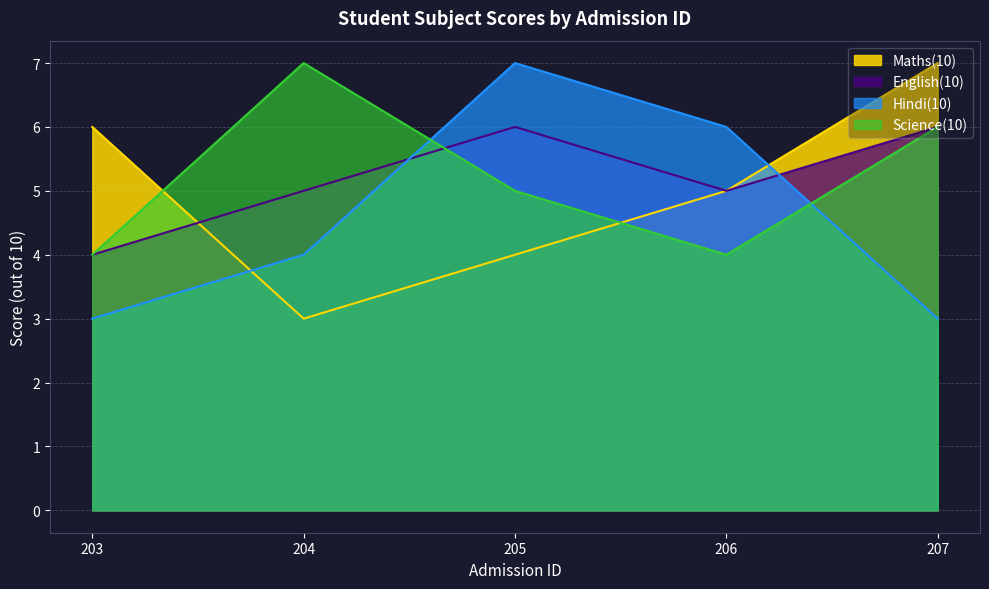

Which series has the widest spread of values?

Maths(10)